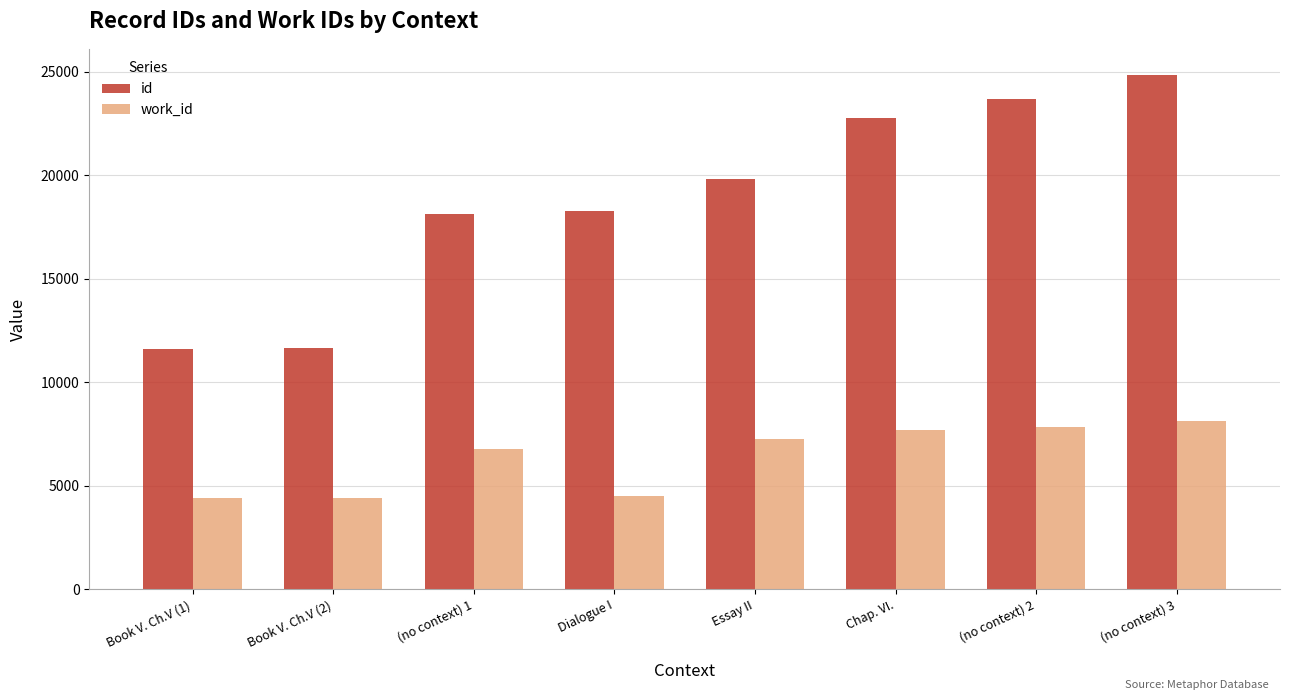

What is the approximate value of work_id at Dialogue I?

4495